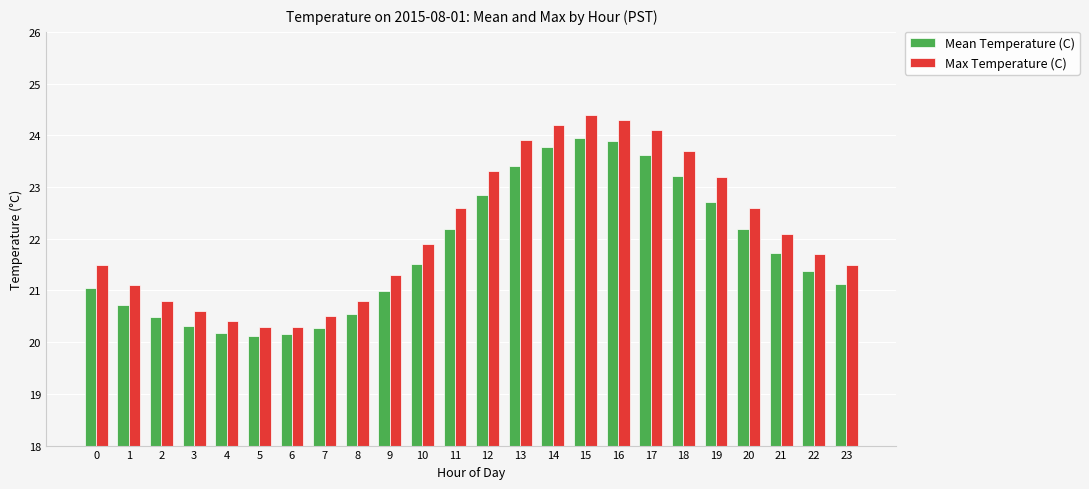

What is the highest value of the Max Temperature (C) series?

24.4